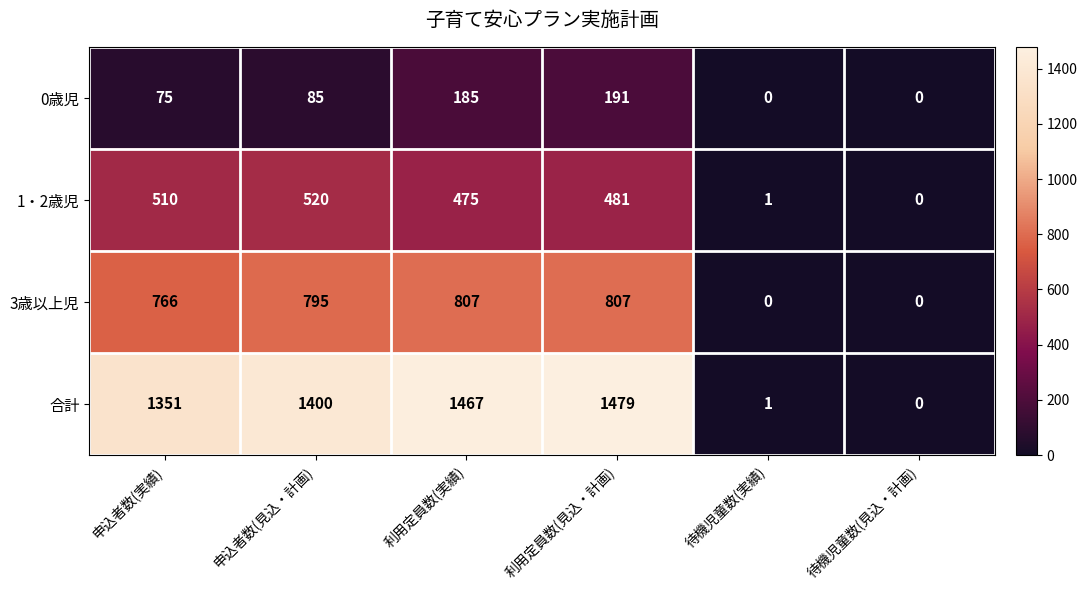

Rank the series by their maximum value, from lowest to highest.

0歳児, 1・2歳児, 3歳以上児, 合計